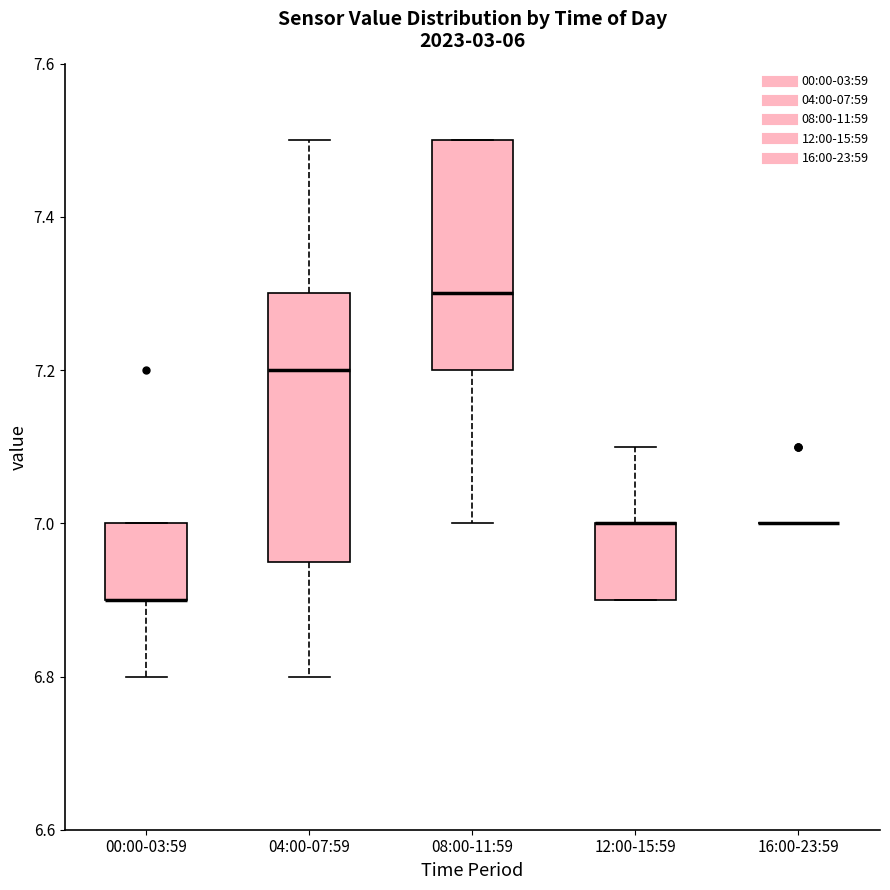

Where is the lower edge of the box for 00:00-03:59 on the y-axis? The values are not printed on the chart, so give them approximately, as read against the axis.

6.90